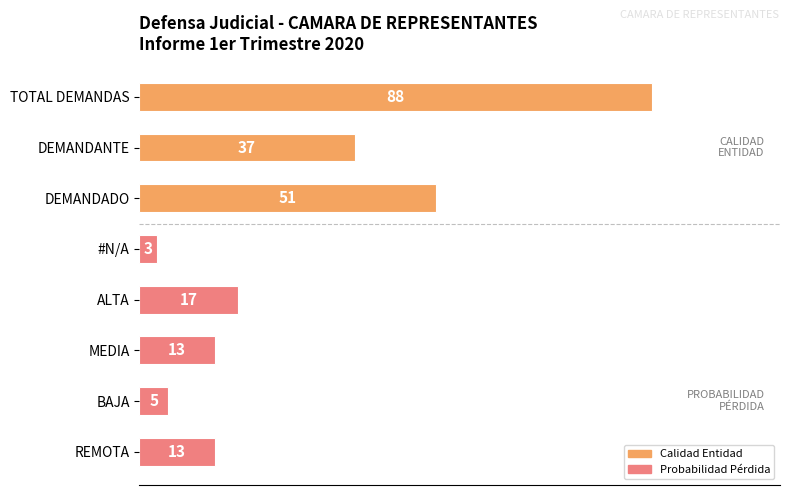

What is the sum of the values at REMOTA and DEMANDADO?

64